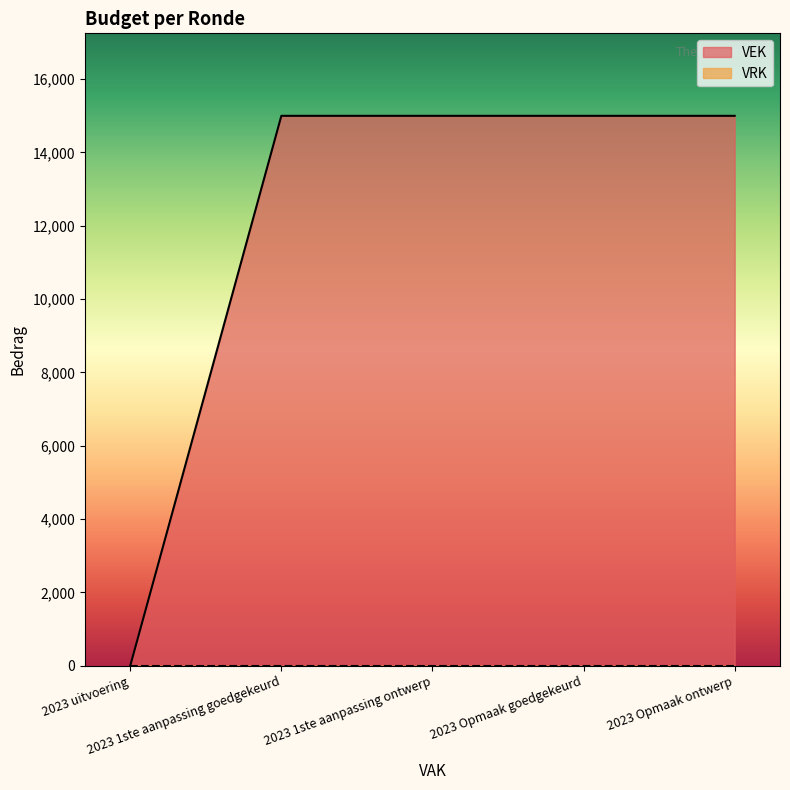

What is the maximum value shown in the chart?

15000